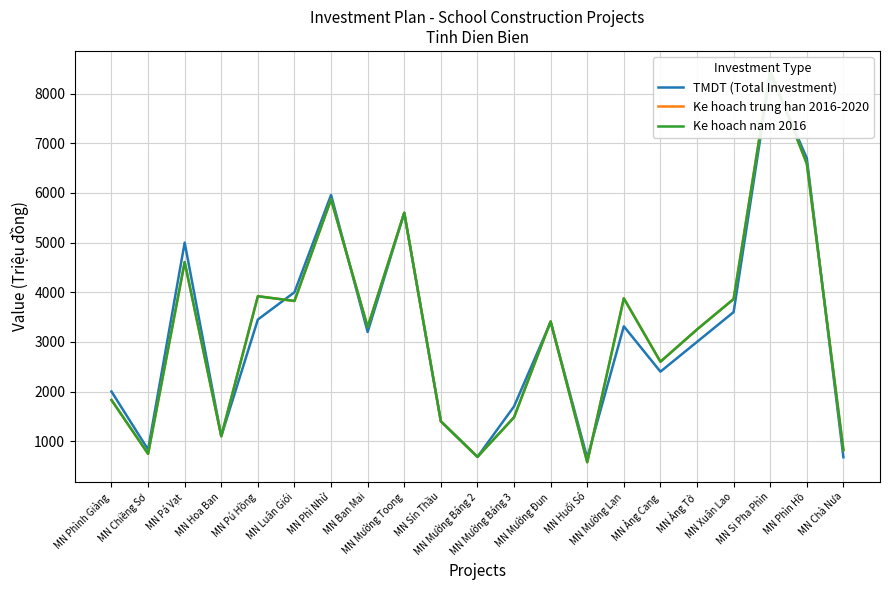

At which category does Ke hoach trung han 2016-2020 reach its first local valley?

MN Chiềng Sơ